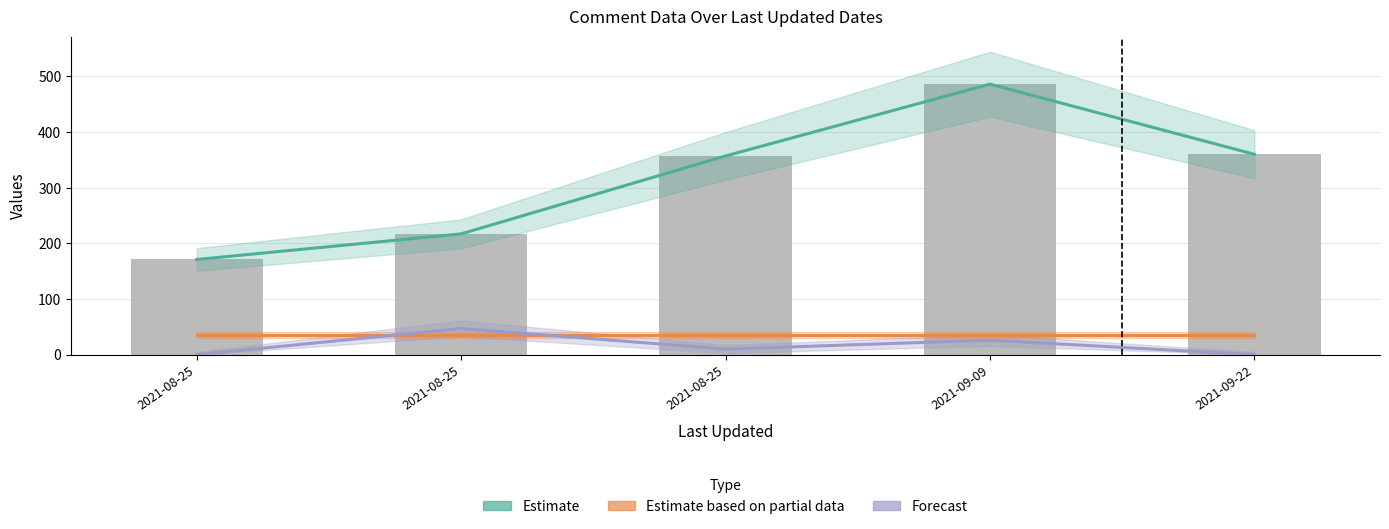

Reading left to right, transcribe all the data shown in this chart.

Estimate: 2021-08-25=171	2021-08-25=217	2021-08-25=357	2021-09-09=486	2021-09-22=360
Estimate based on partial data: 2021-08-25=35	2021-08-25=35	2021-08-25=35	2021-09-09=35	2021-09-22=35
Forecast: 2021-08-25=0	2021-08-25=47	2021-08-25=10	2021-09-09=26	2021-09-22=0